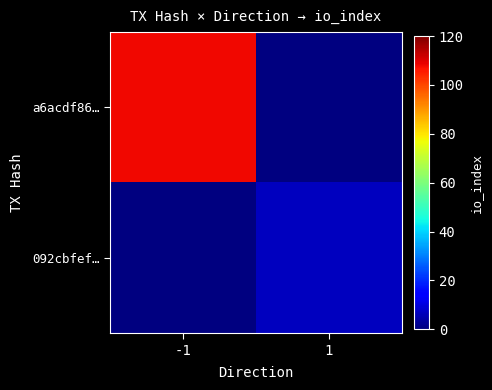

Which label corresponds to the smallest value in the chart?

1